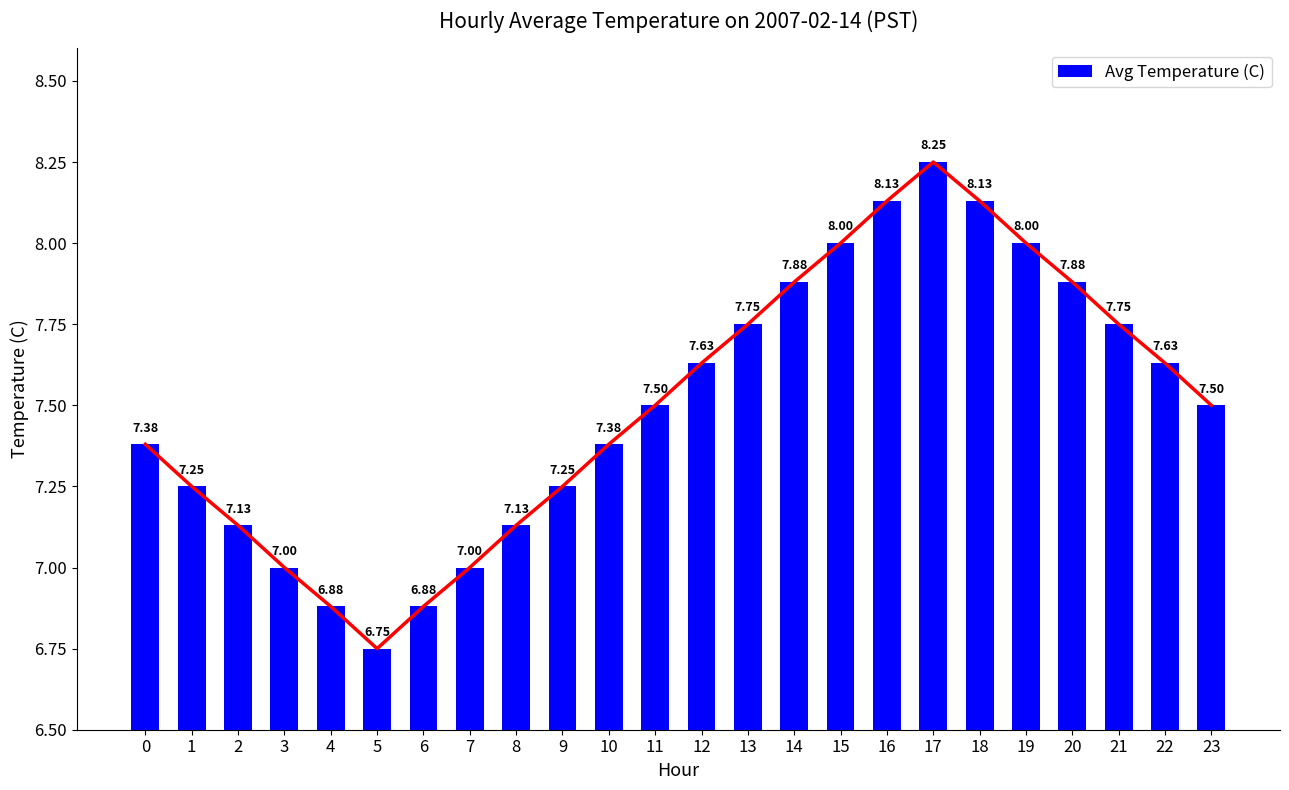

What is the value of the 21st bar from the left?

7.9